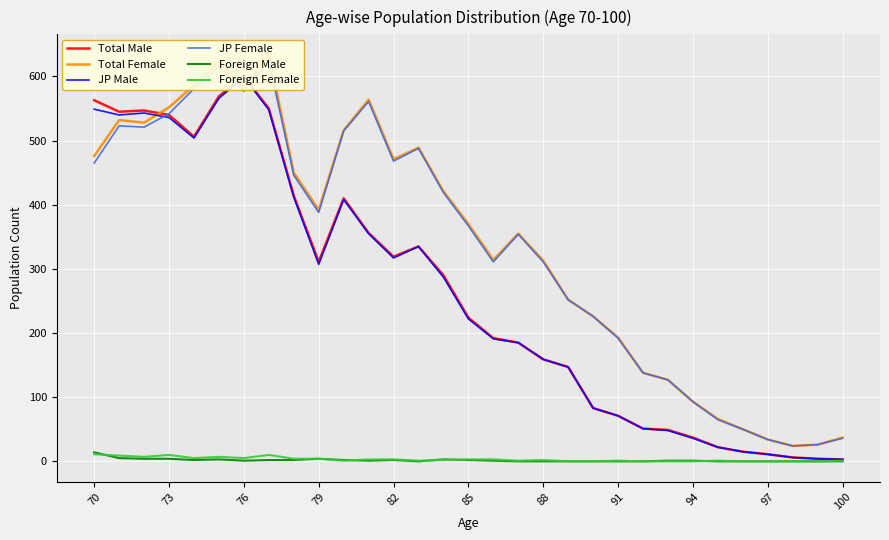

How many data points in Foreign Female are less than 2?

15